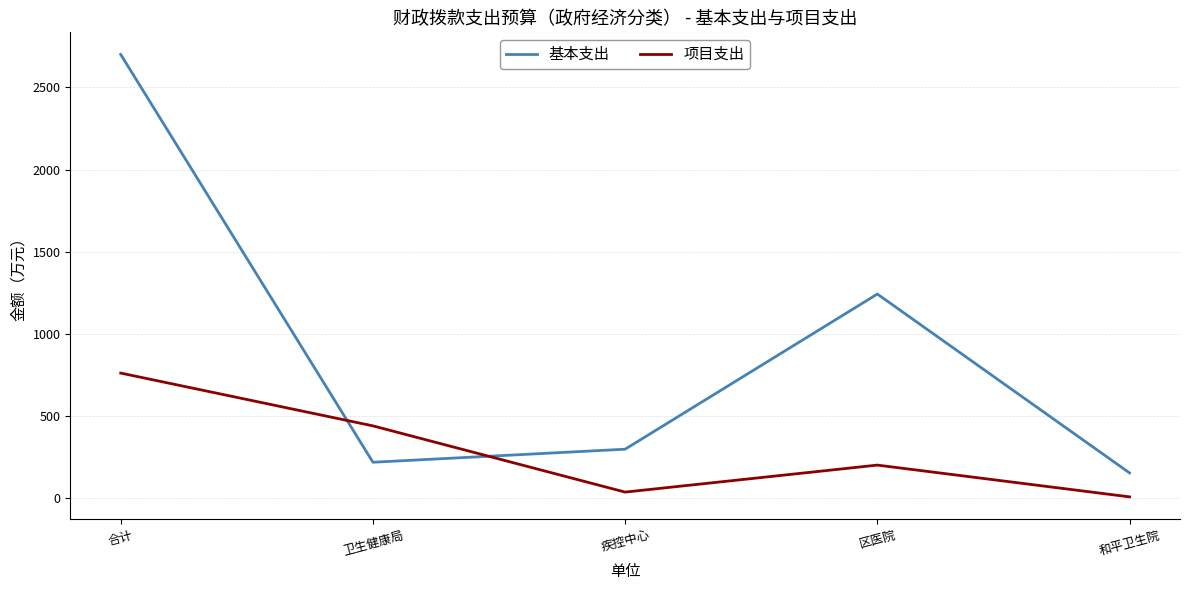

Where is the first local minimum for 项目支出?

疾控中心